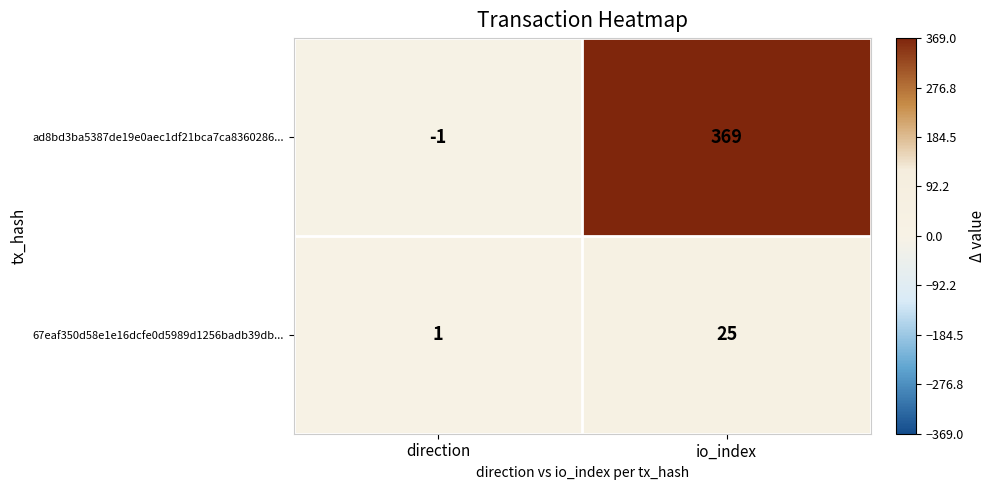

Which series has the widest spread of values?

ad8bd3ba5387de19e0aec1df21bca7ca8360286...